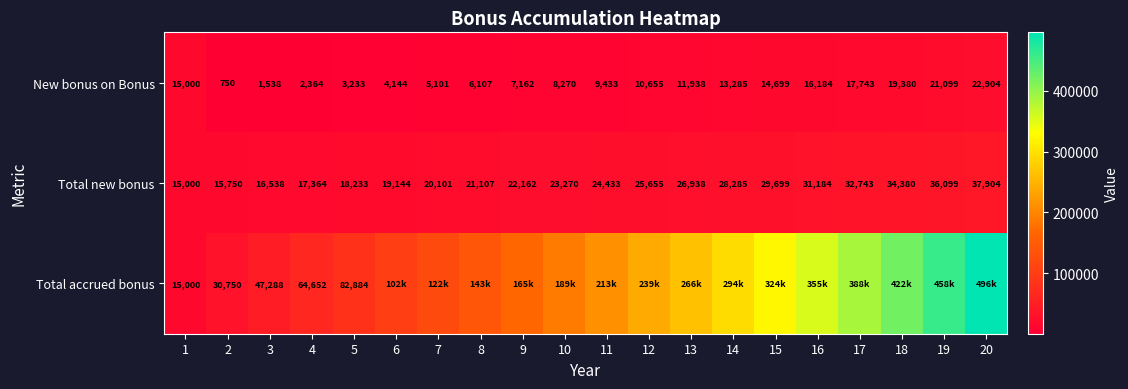

How many values in the Total new bonus series are below 24433?

10